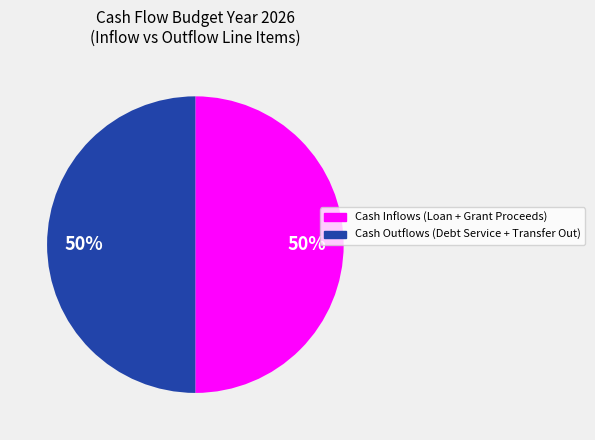

To the nearest percent, what is the average slice percentage?

50%